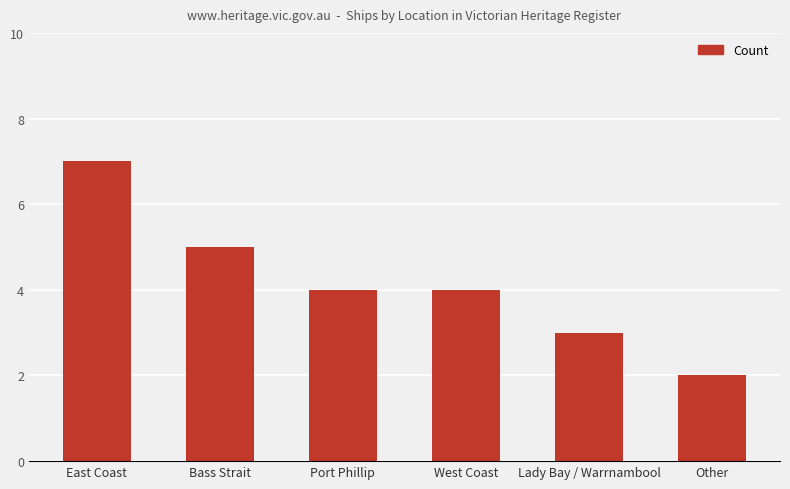

What is the approximate value at East Coast?

7